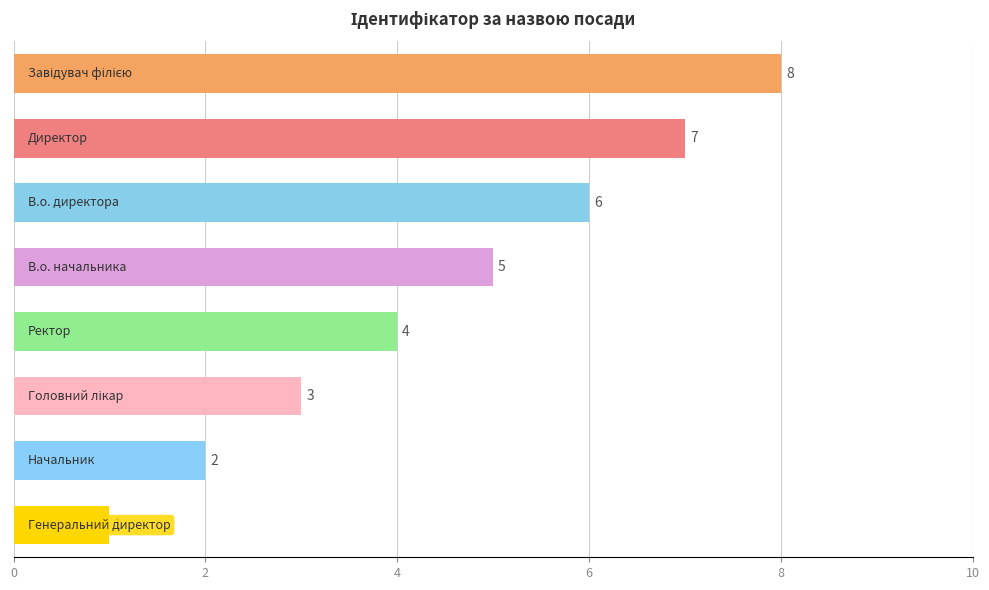

What is the sum of all values?

36